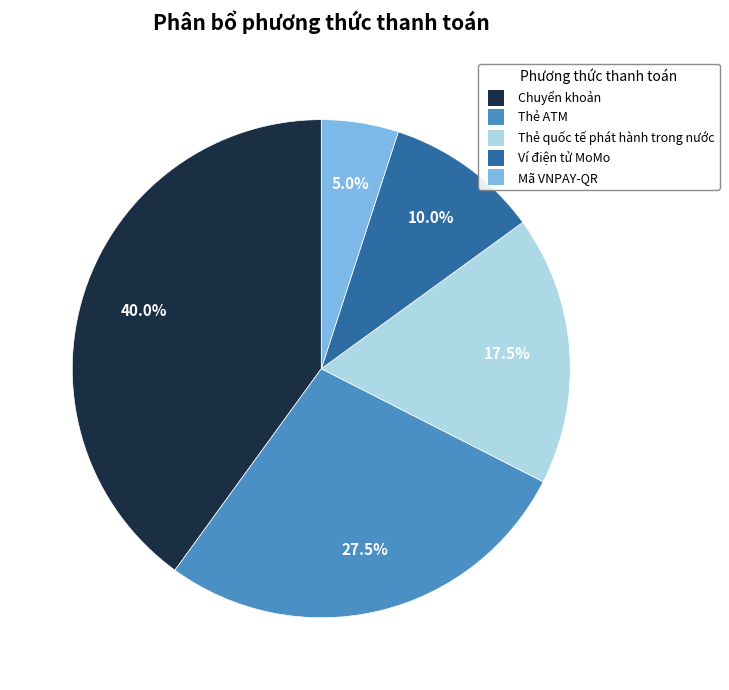

What is the ratio of the value at Mã VNPAY-QR to the value at Chuyển khoản?

0.1